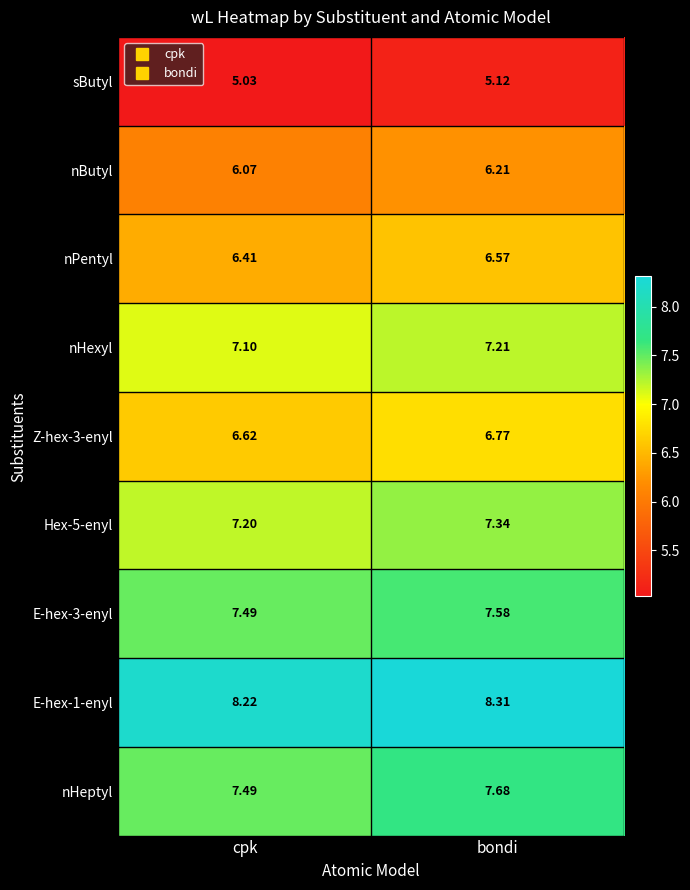

Which series has the largest range (max minus min)?

nHeptyl